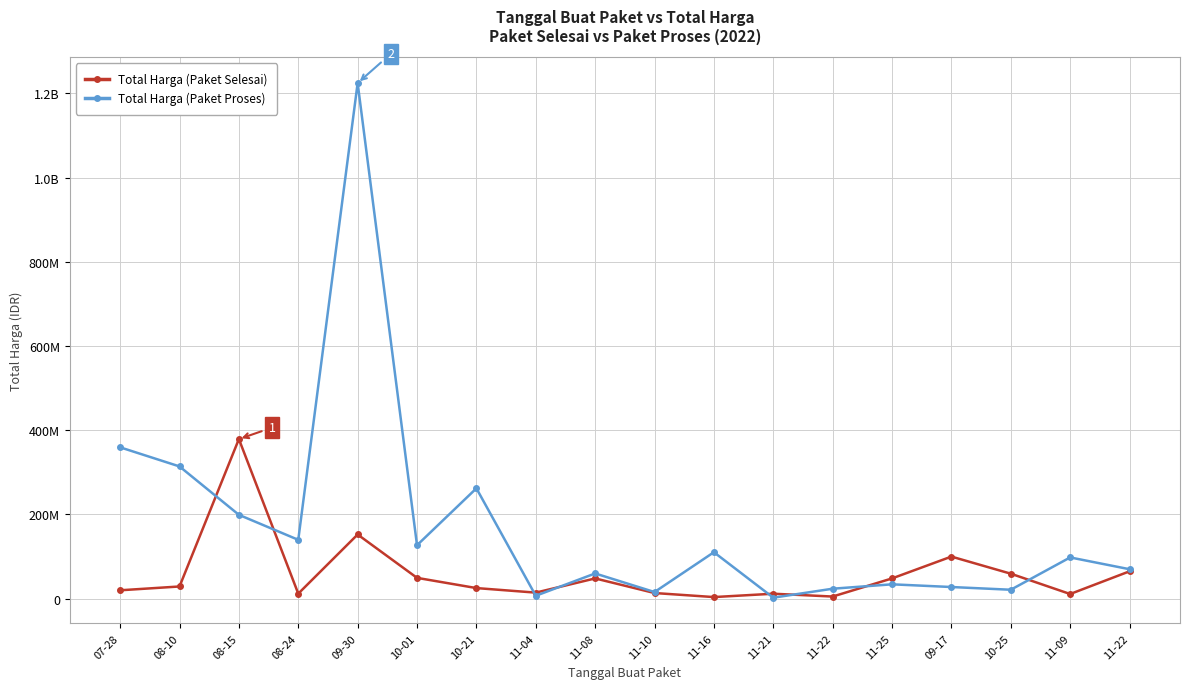

Rank the series at 11-25 from highest to lowest value.

Total Harga (Paket Selesai), Total Harga (Paket Proses)